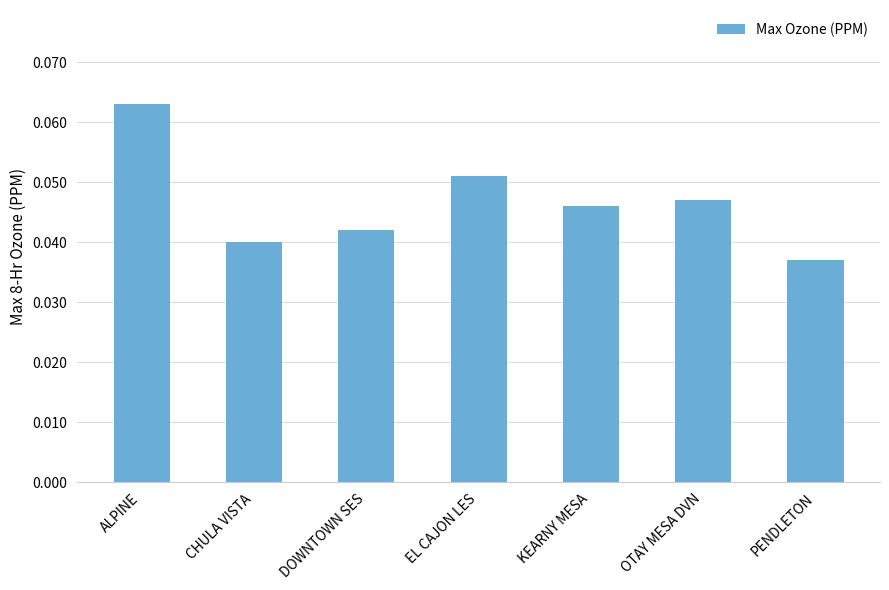

What is the sum of all values?

0.3